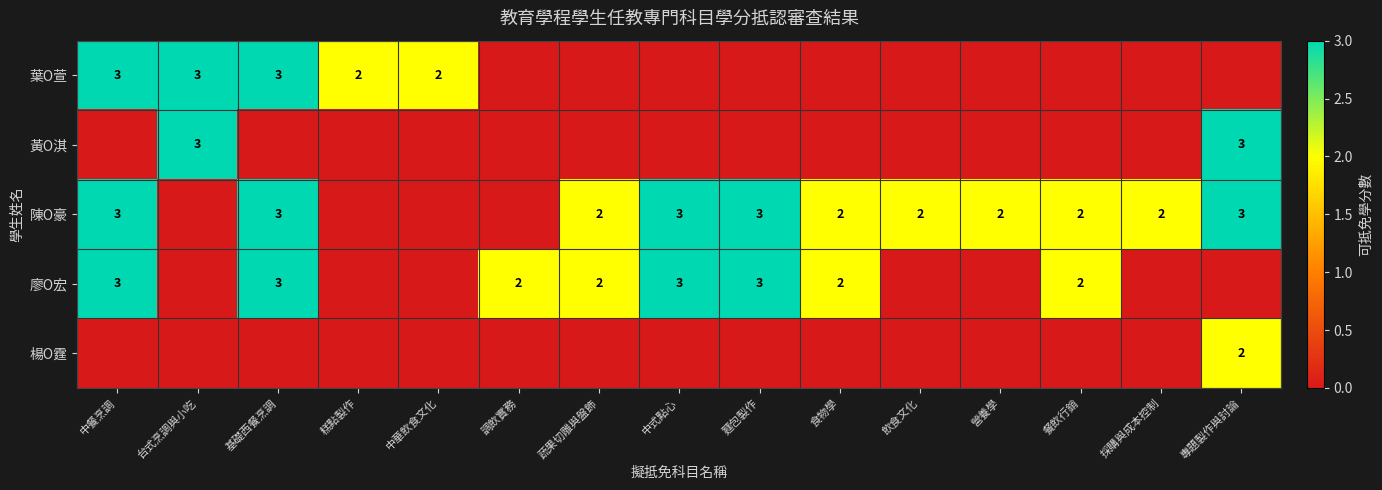

The value of 廖O宏 at 麵包製作 is 3. True or false?

True